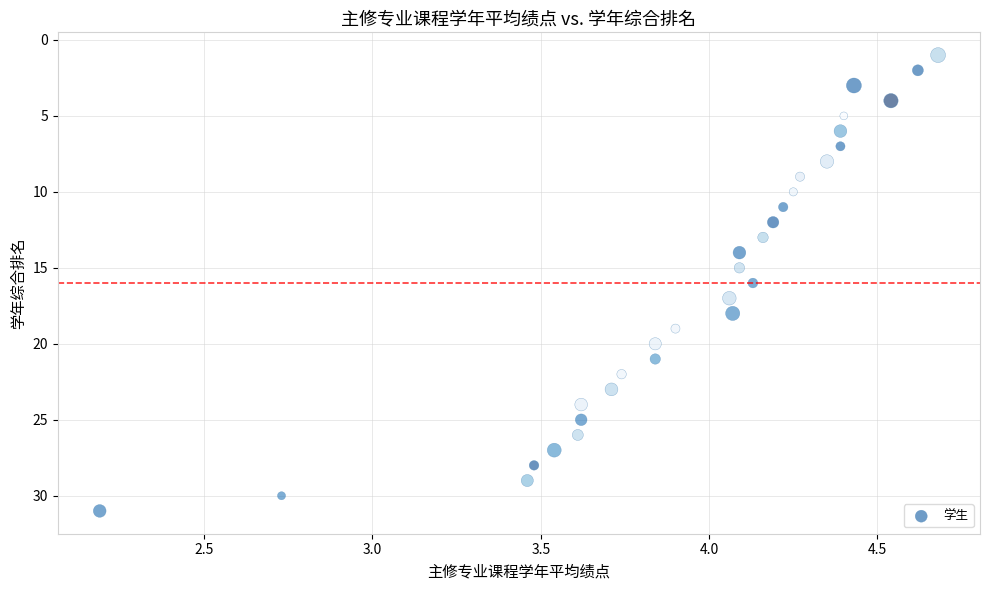

What is the range of Y values (max minus min)?

30